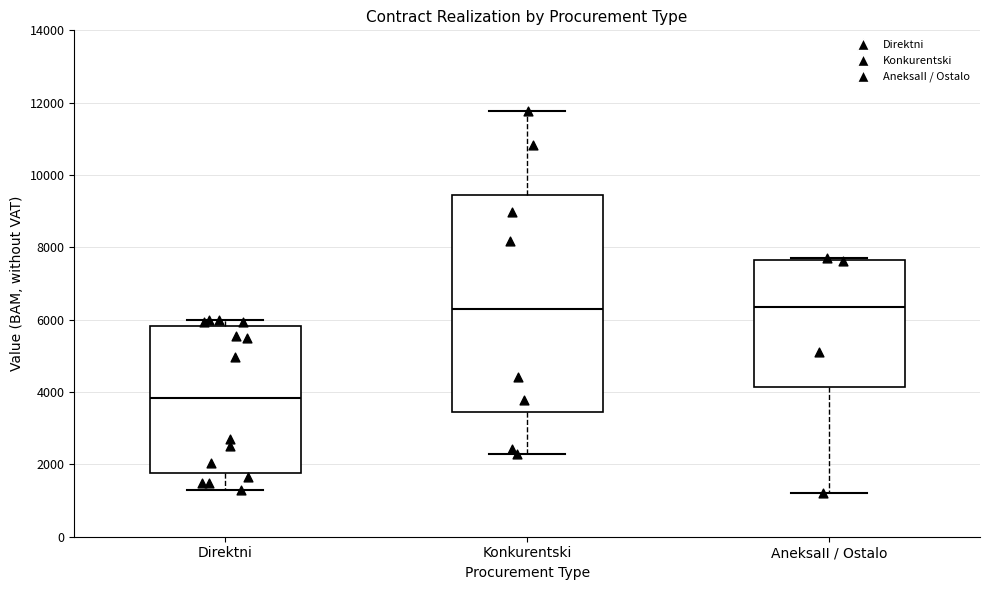

Which box is the tallest, from its lower edge to its upper edge?

Konkurentski